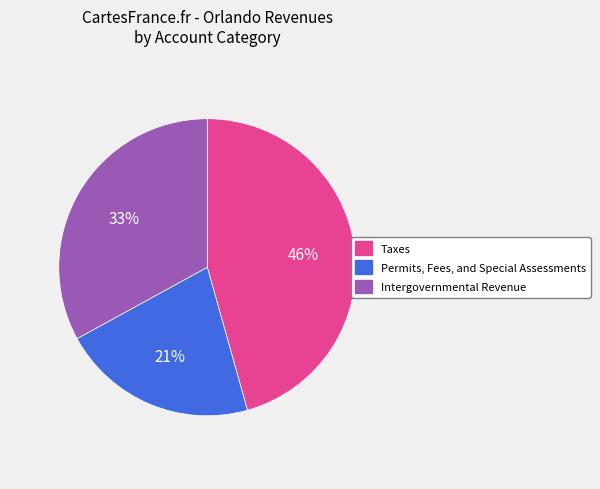

True or false: Permits, Fees, and Special Assessments accounts for 7% of the total.

False